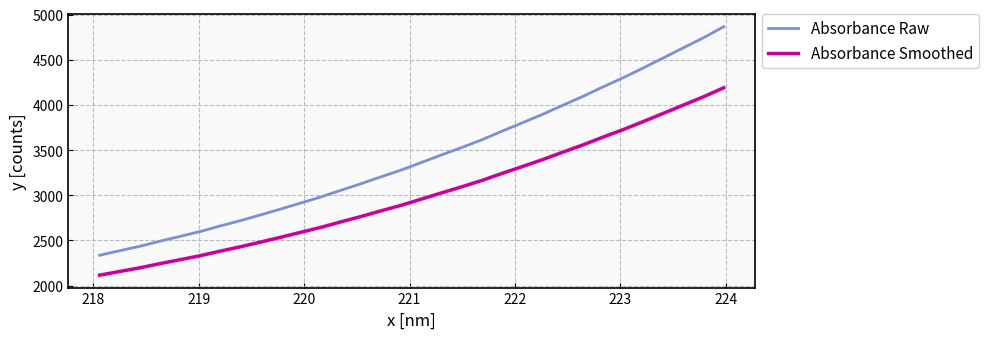

What is the difference between the maximum and minimum values in the Absorbance Raw series?

2529.6